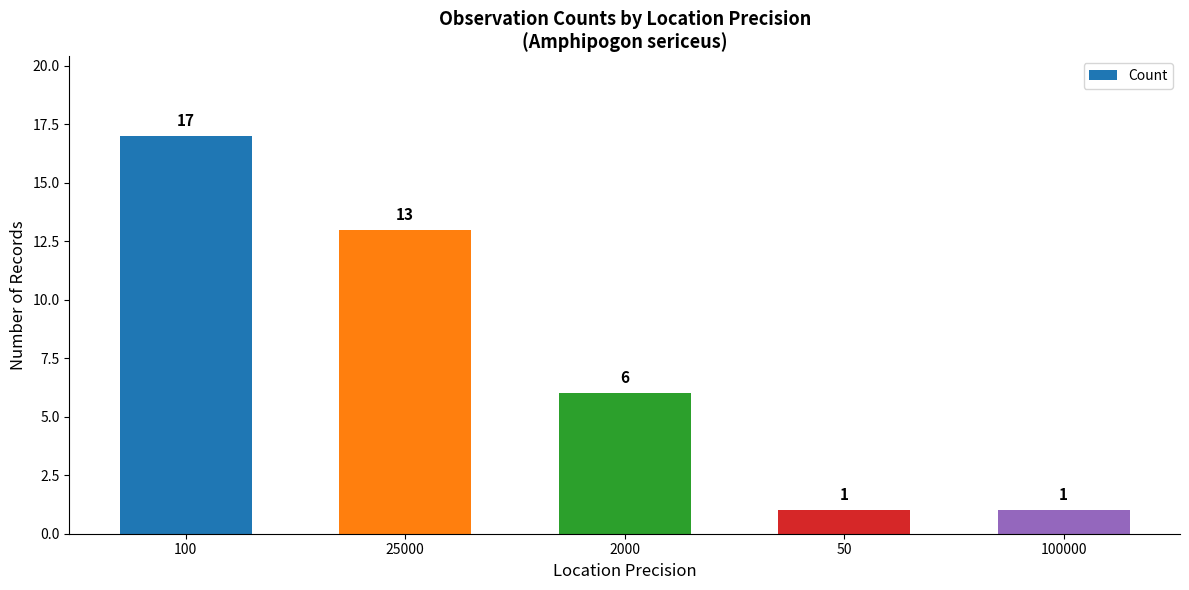

Reading right to left, list all the values displayed in this chart.

100000=1	50=1	2000=6	25000=13	100=17